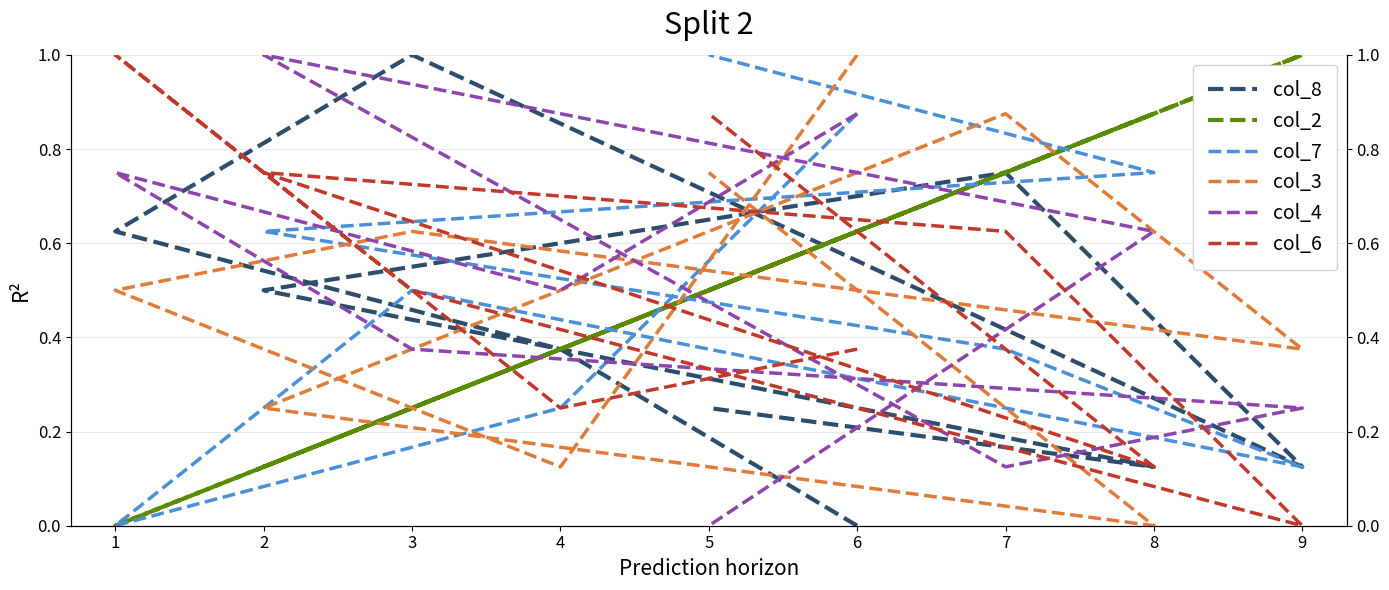

What is the total value across all series at 9?

1.9